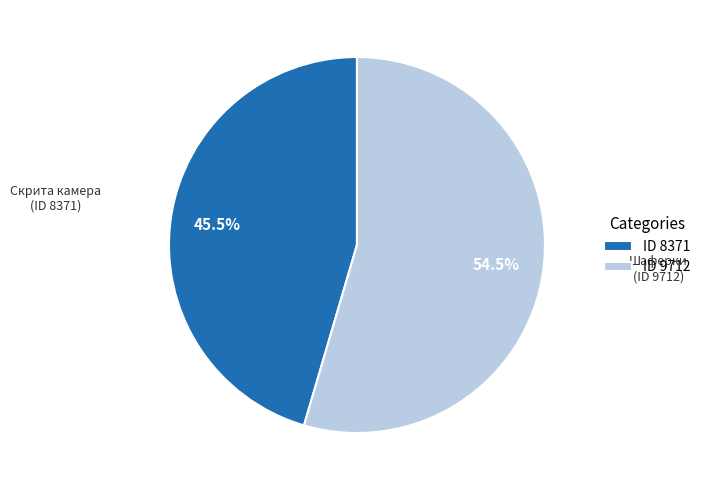

Is there any slice that represents more than half of the pie?

Yes